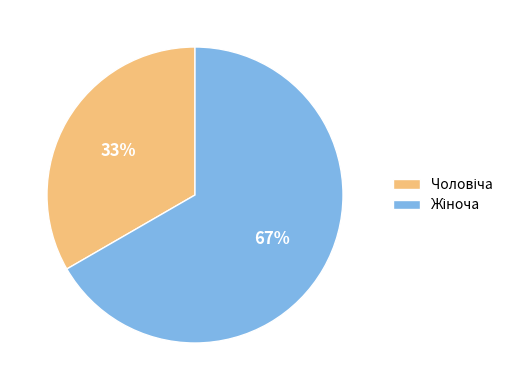

To the nearest percent, what is the average slice percentage?

50%